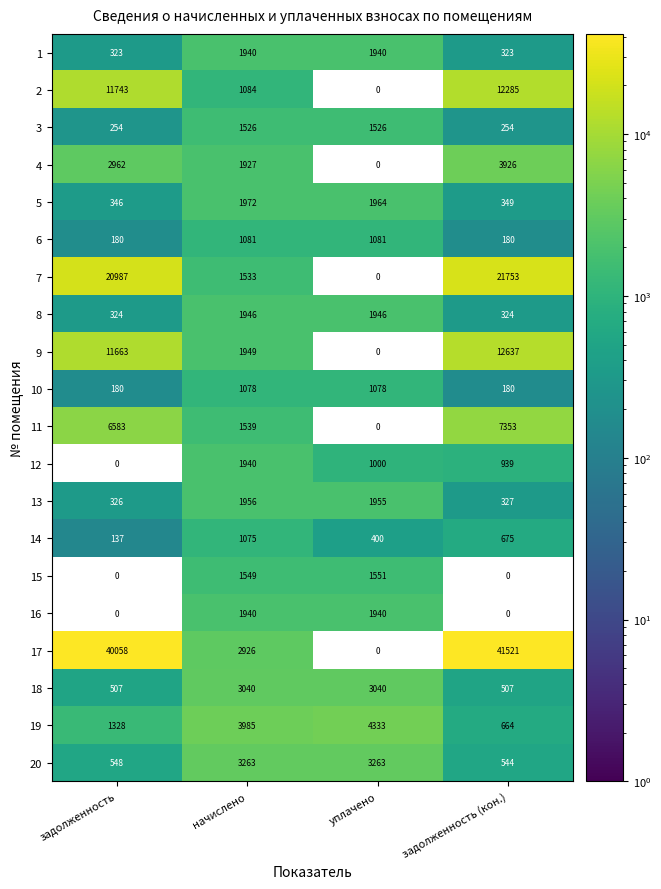

Which series has the largest range (max minus min)?

17